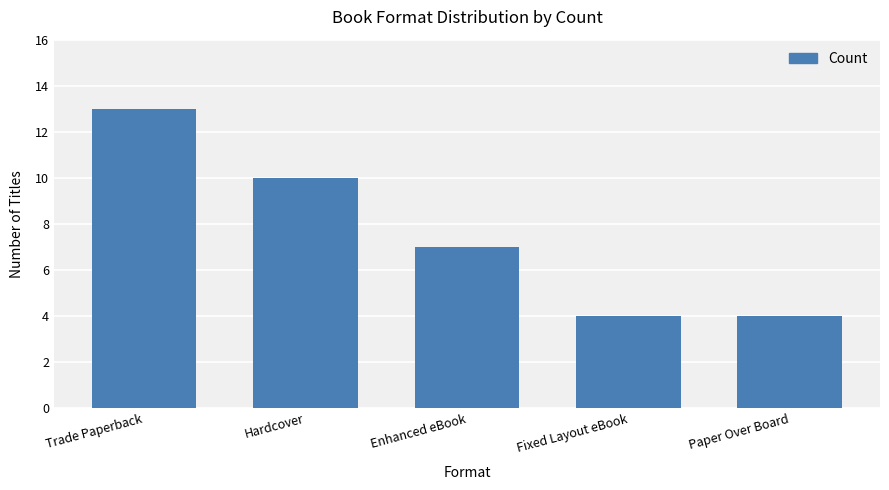

Read the value at Trade Paperback.

13